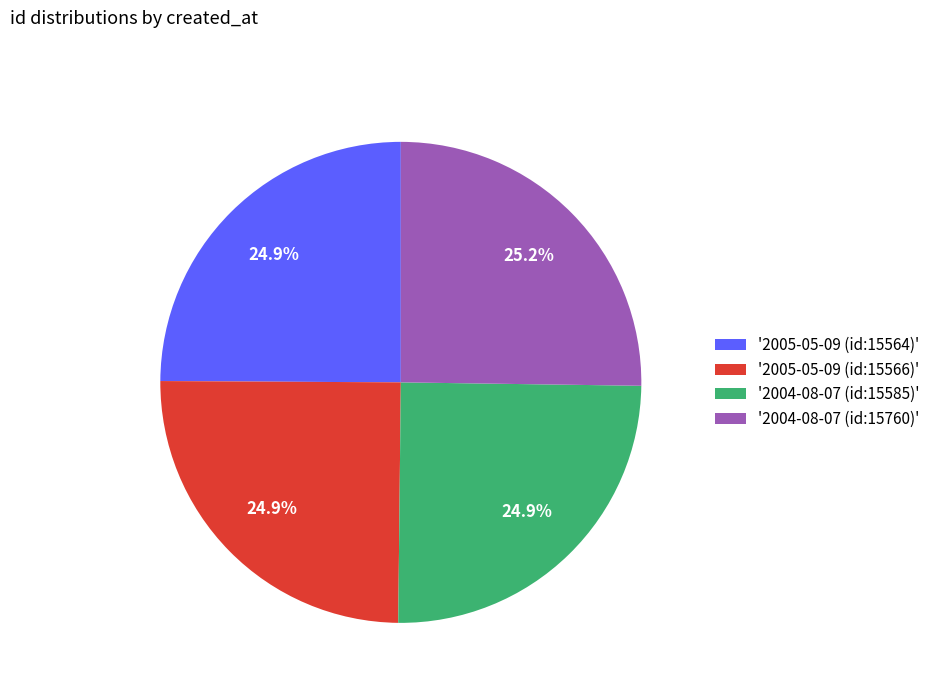

How many segments does this pie chart have?

4